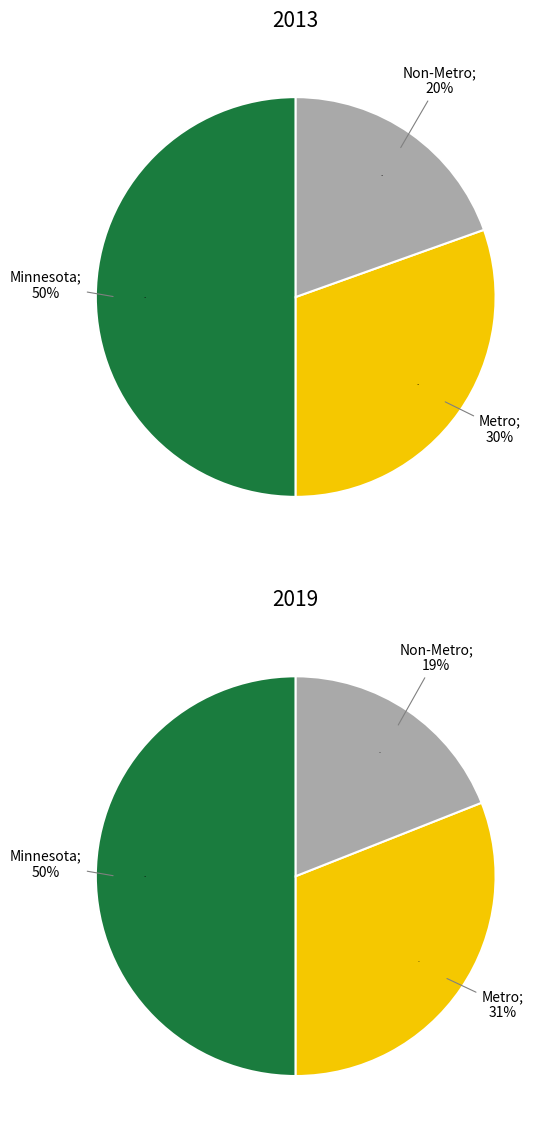

Combined, do 0 and 1 account for over 50%?

Yes